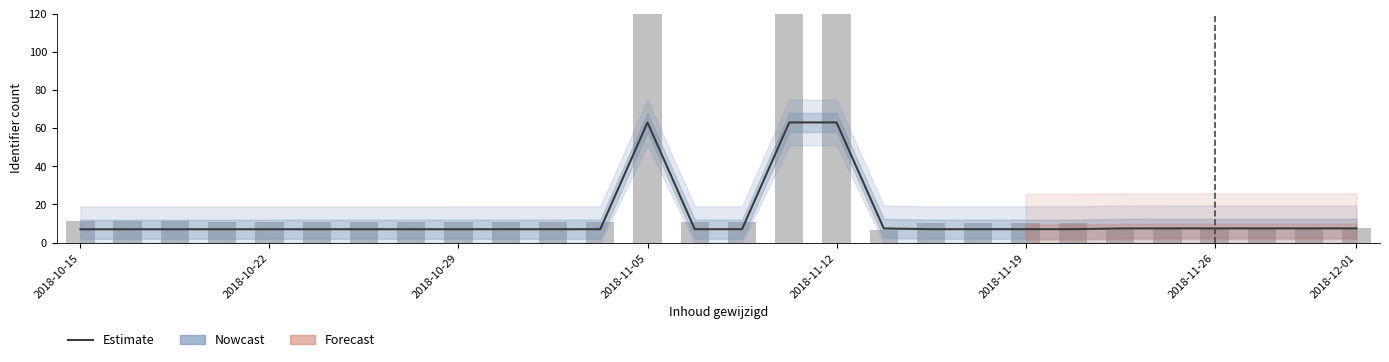

How many categories are shown in the chart?

28